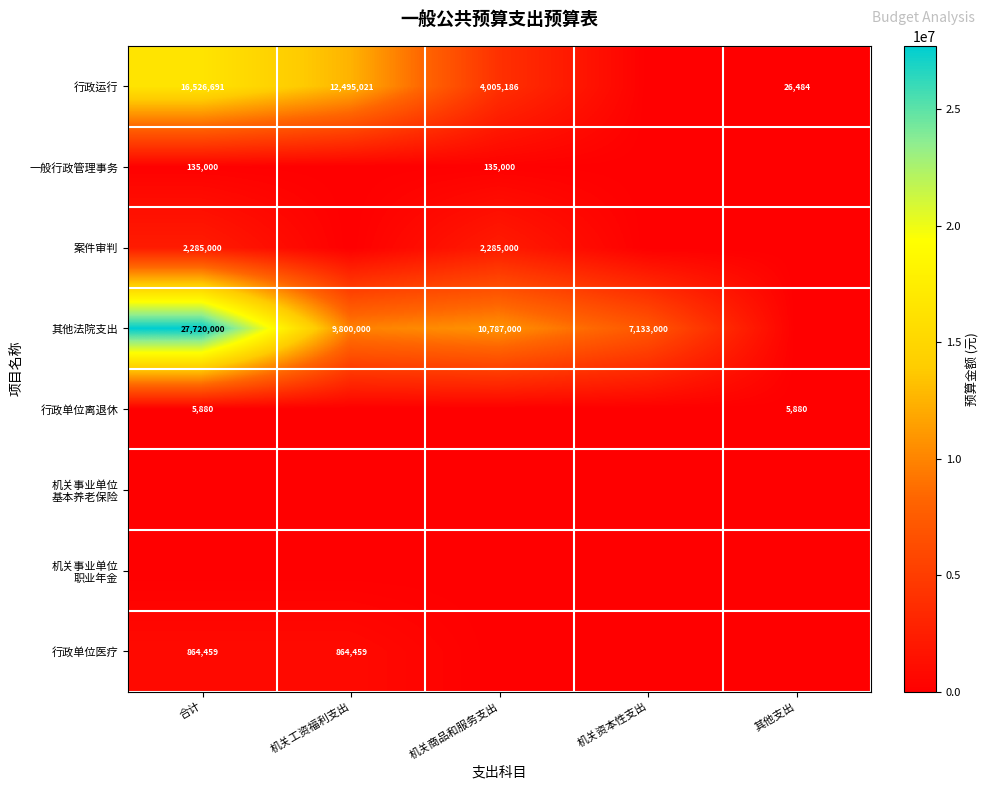

Is it true that 行政运行 equals 26211052 at 合计?

False